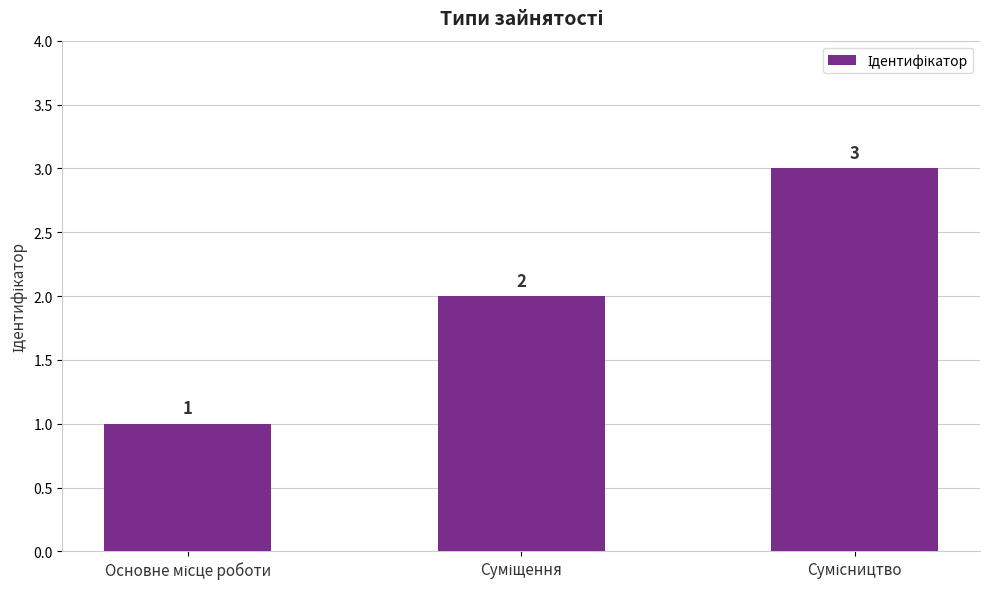

Does the chart contain stacked bars?

No